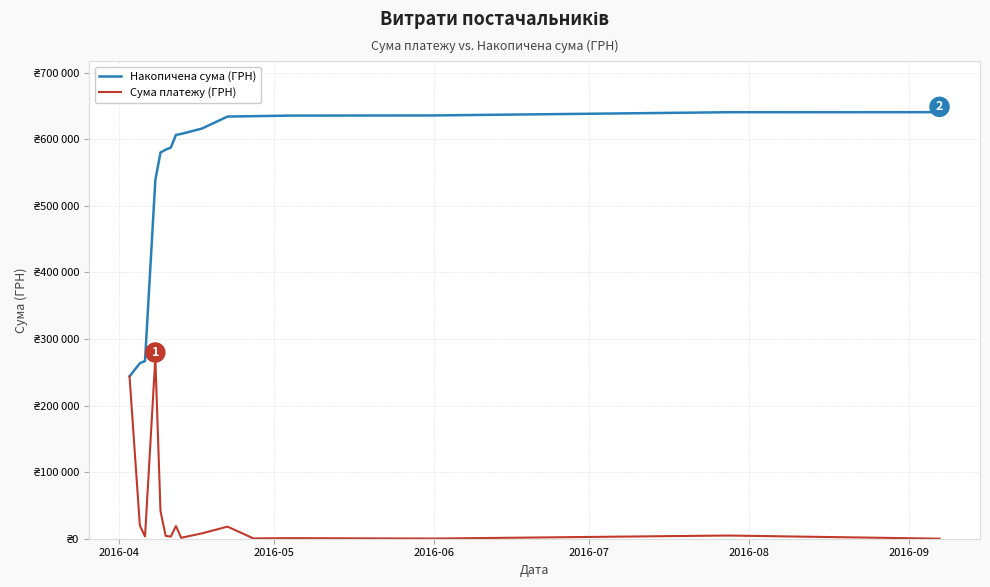

Is this an area chart (filled region under the line)?

No